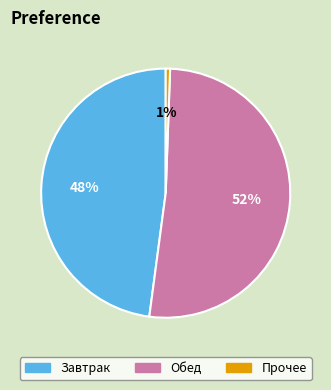

Is there any slice that represents more than half of the pie?

Yes